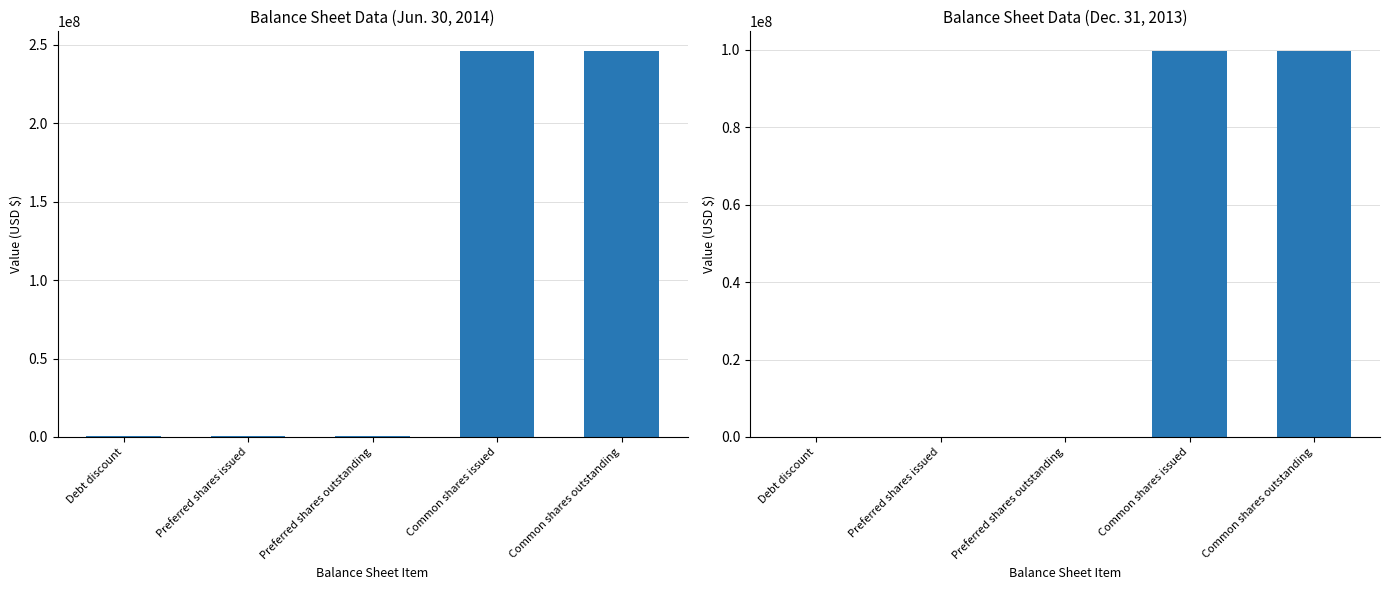

What is the sum of all Jun. 30, 2014 values?

494072714